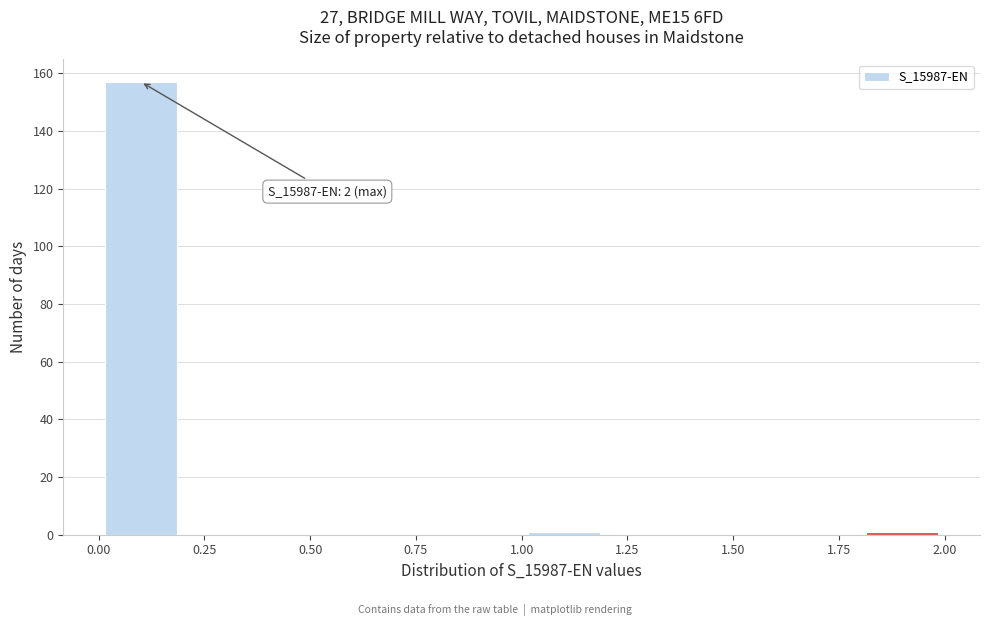

Which range on the x-axis has the tallest bar?

0.0 to 0.2